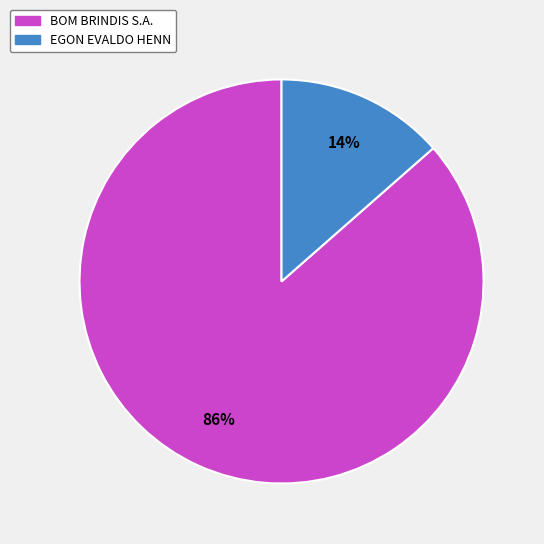

To the nearest percent, what percentage of the pie is BOM BRINDIS S.A.?

86%